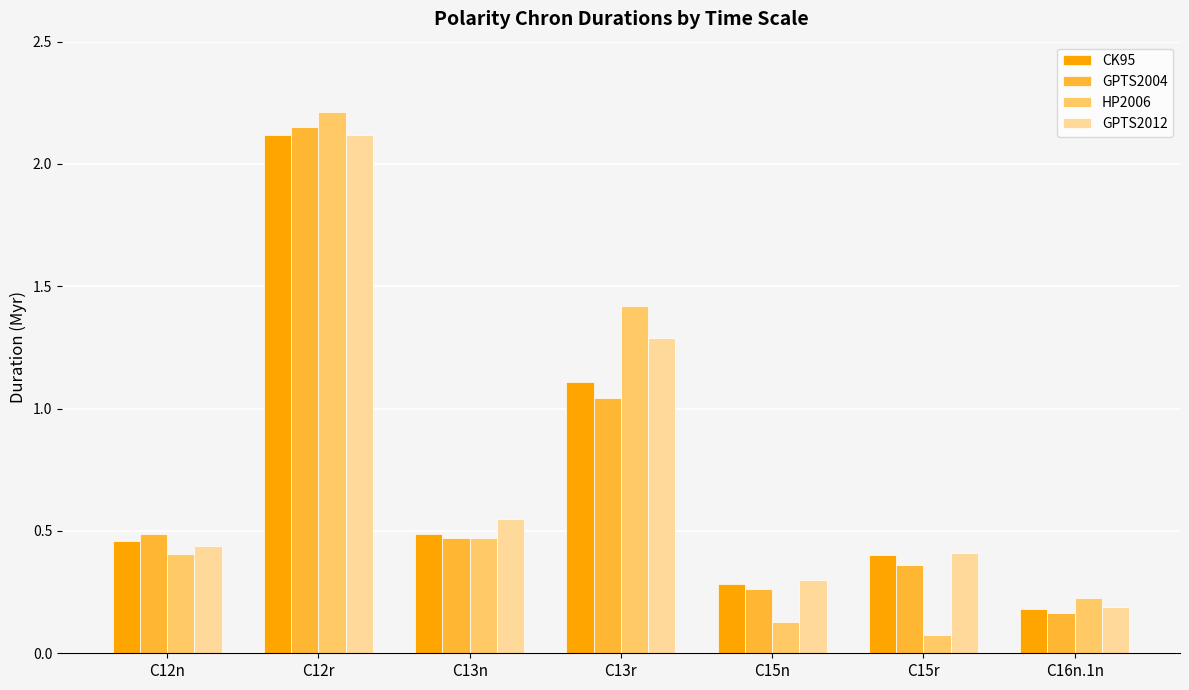

Which label corresponds to the largest value in the chart?

C12r